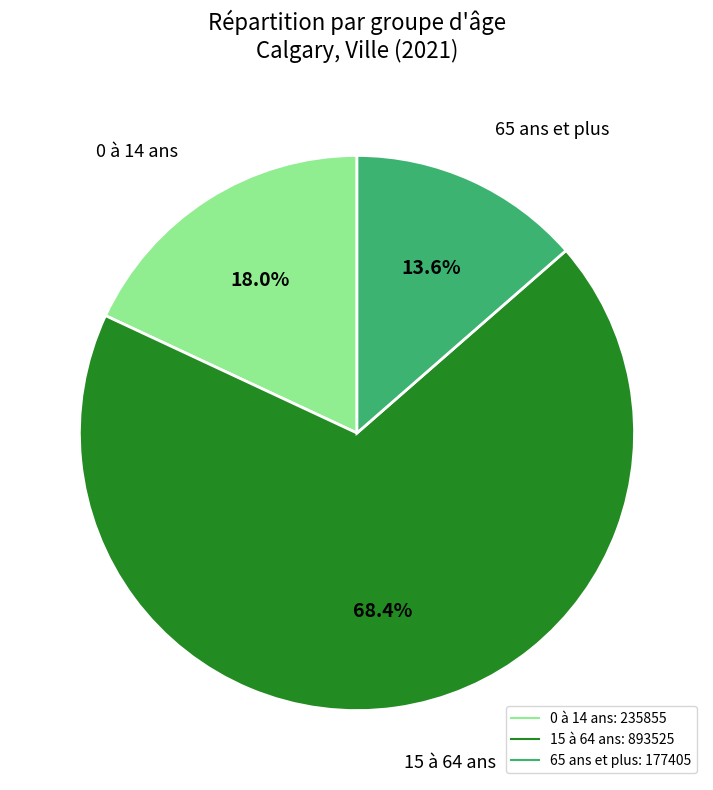

Is there a majority slice in this chart?

Yes